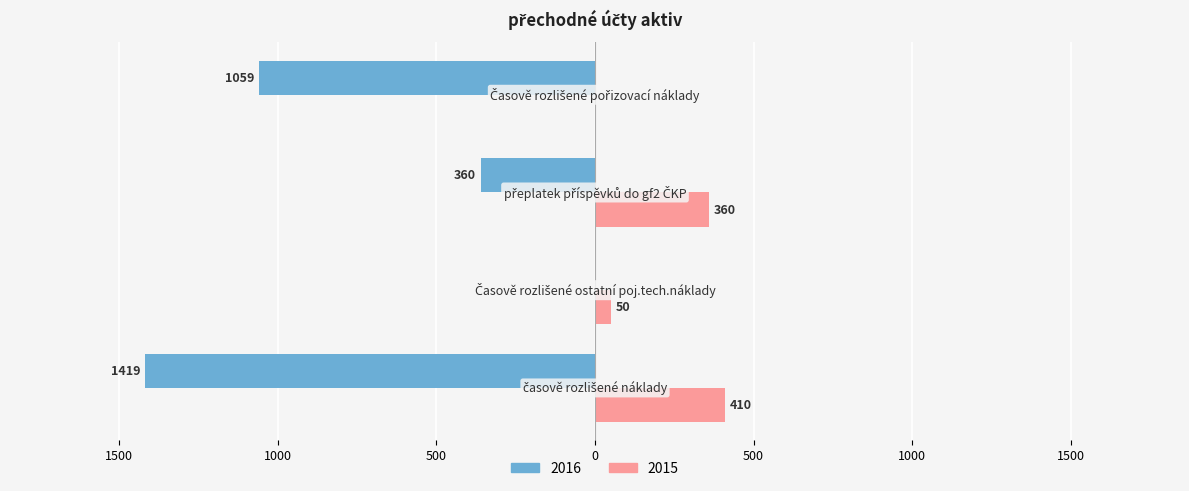

Reading left to right, transcribe all the data shown in this chart.

2016: časově rozlišené náklady=-1419	Časově rozlišené ostatní poj.tech.náklady=0	přeplatek příspěvků do gf2 ČKP=-360	Časově rozlišené pořizovací náklady=-1059
2015: časově rozlišené náklady=410	Časově rozlišené ostatní poj.tech.náklady=50	přeplatek příspěvků do gf2 ČKP=360	Časově rozlišené pořizovací náklady=0